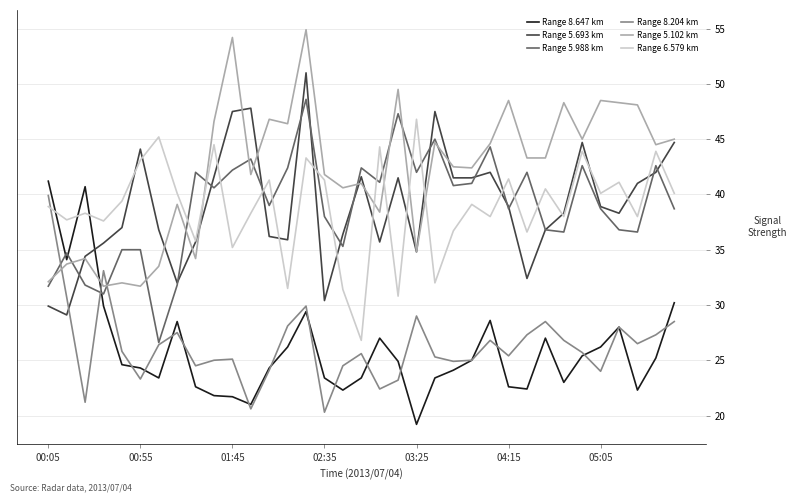

What is the sum of all Range 6.579 km values?

1361.0